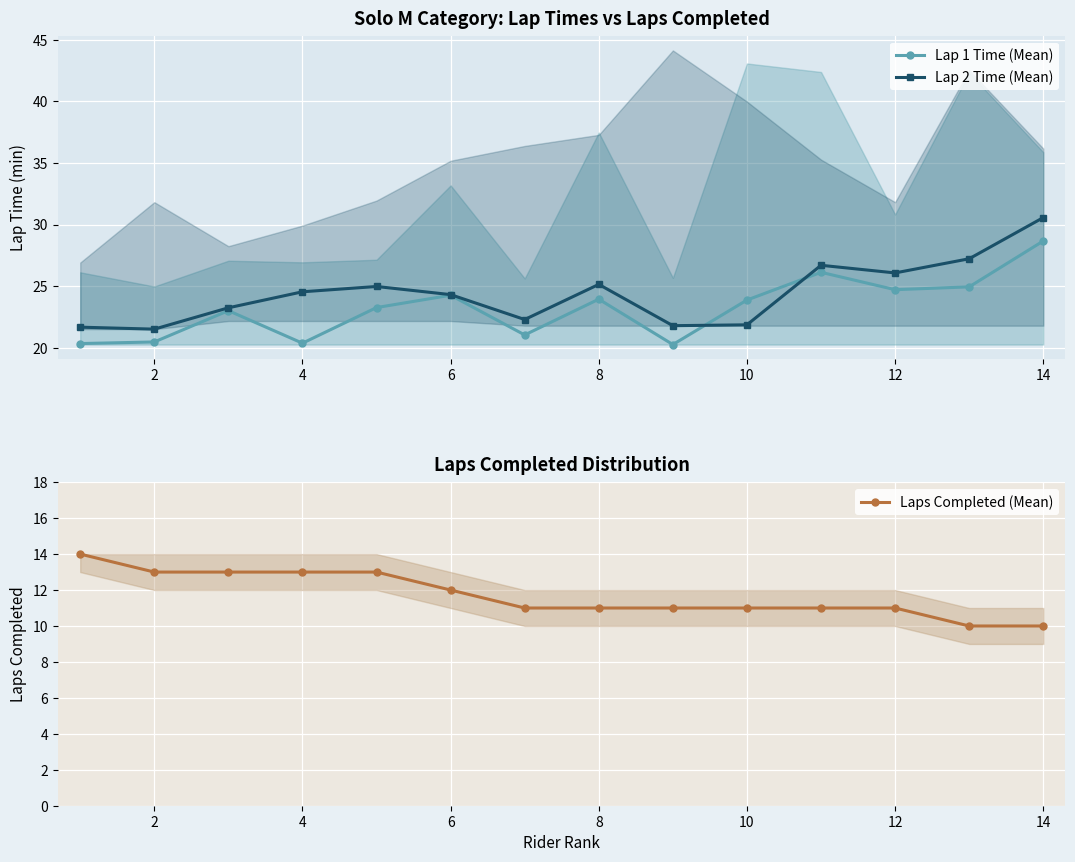

How many interior local peaks does the Lap 1 Time (Mean) series have?

4